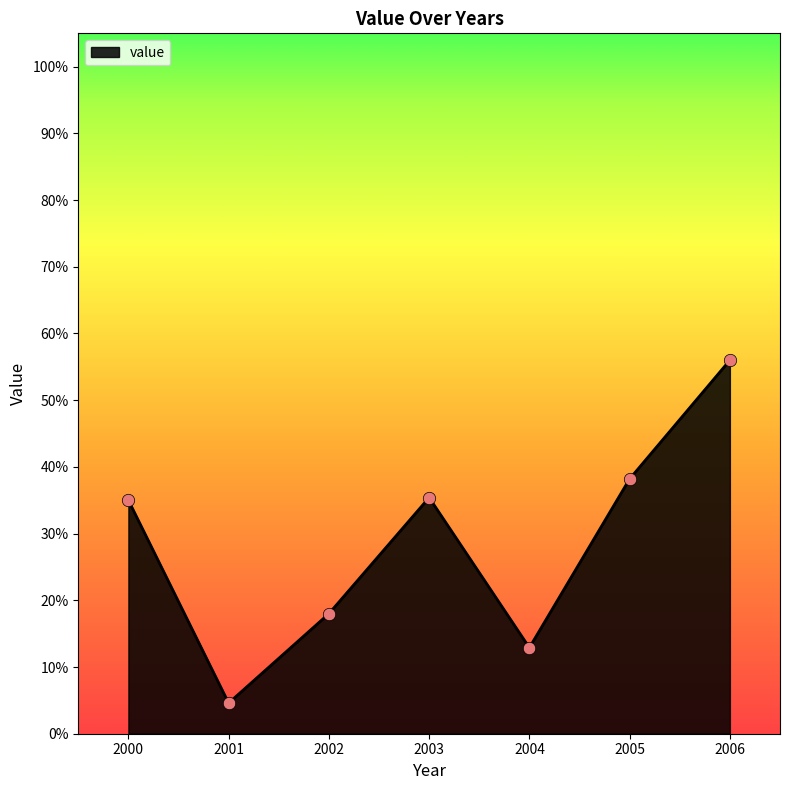

Which has a higher value, 2000 or 2004?

2000